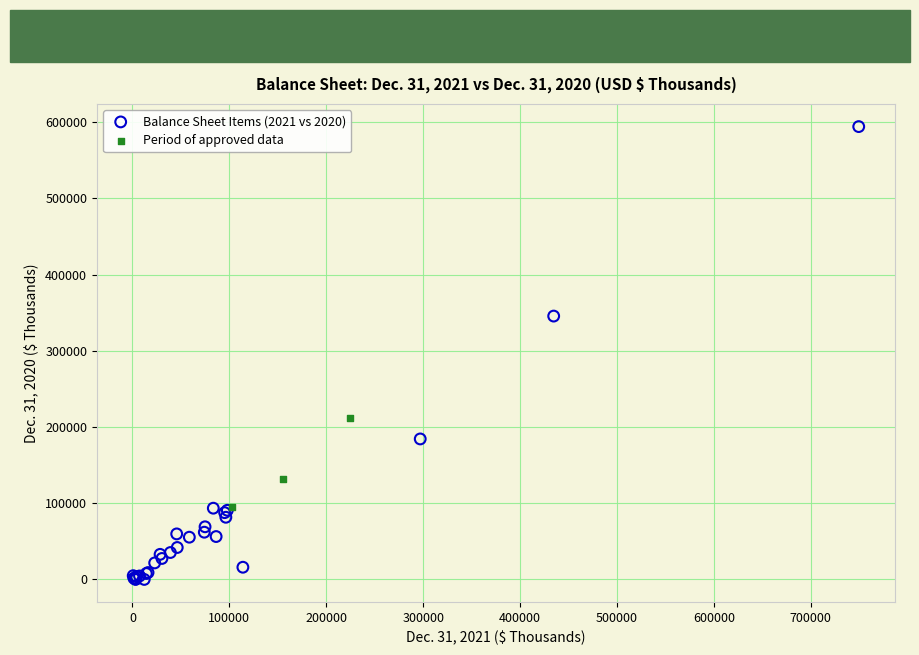

Which series reaches the minimum Y coordinate?

Balance Sheet Items (2021 vs 2020)